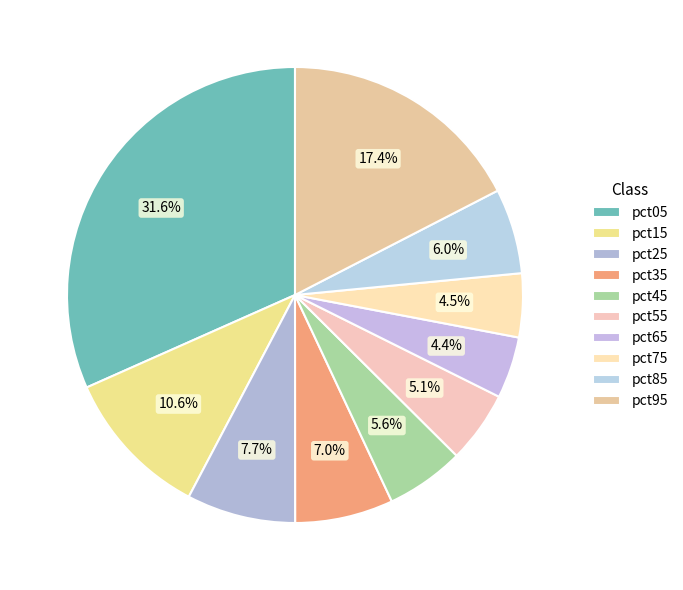

Count the number of slices in the pie.

10